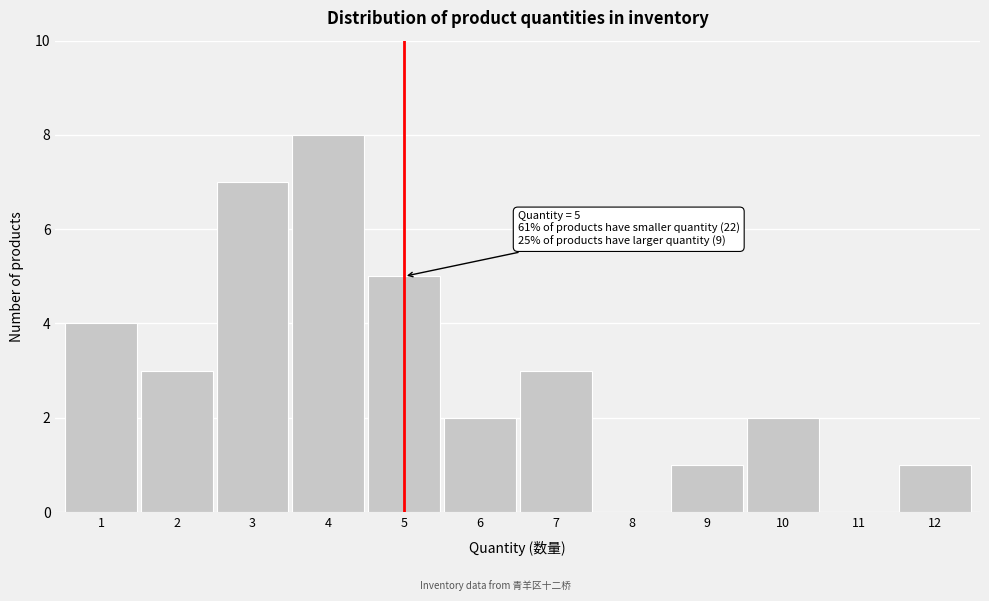

Reading left to right, list all the values displayed in this chart.

1=4	2=3	3=7	4=8	5=5	6=2	7=3	8=0	9=1	10=2	11=0	12=1